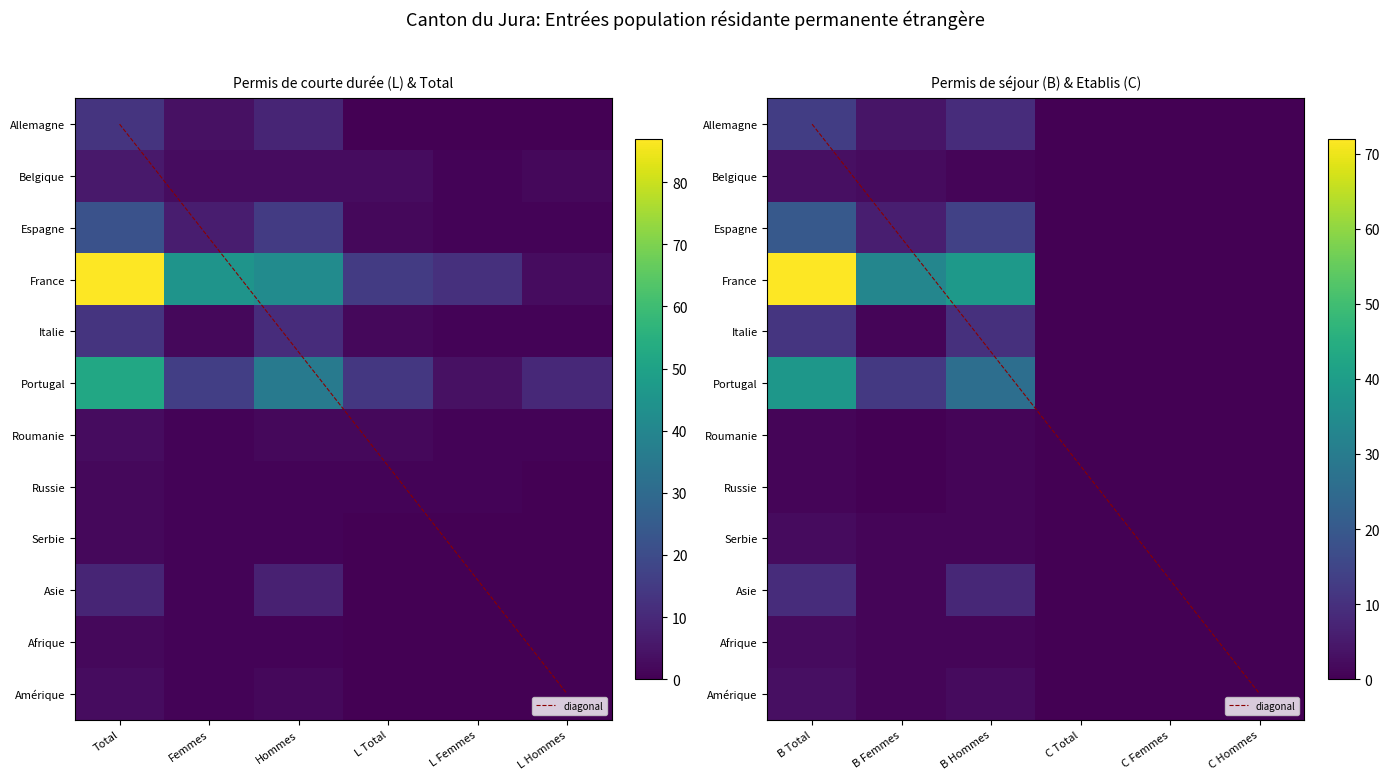

Reading left to right, extract all data points from this chart.

Allemagne: 0=13	1=4	2=9	3=0	4=0	5=0	6=13	7=4	8=9	9=0	10=0	11=0
Belgique: 0=6	1=3	2=3	3=3	4=1	5=2	6=3	7=2	8=1	9=0	10=0	11=0
Espagne: 0=22	1=7	2=15	3=2	4=1	5=1	6=20	7=6	8=14	9=0	10=0	11=0
France: 0=87	1=45	2=42	3=15	4=12	5=3	6=72	7=33	8=39	9=0	10=0	11=0
Italie: 0=13	1=2	2=11	3=2	4=1	5=1	6=11	7=1	8=10	9=0	10=0	11=0
Portugal: 0=52	1=16	2=36	3=14	4=4	5=10	6=38	7=12	8=26	9=0	10=0	11=0
Roumanie: 0=3	1=1	2=2	3=2	4=1	5=1	6=1	7=0	8=1	9=0	10=0	11=0
Russie: 0=2	1=1	2=1	3=1	4=1	5=0	6=1	7=0	8=1	9=0	10=0	11=0
Serbie: 0=2	1=1	2=1	3=0	4=0	5=0	6=2	7=1	8=1	9=0	10=0	11=0
Asie: 0=9	1=1	2=8	3=0	4=0	5=0	6=9	7=1	8=8	9=0	10=0	11=0
Afrique: 0=2	1=1	2=1	3=0	4=0	5=0	6=2	7=1	8=1	9=0	10=0	11=0
Amérique: 0=3	1=1	2=2	3=0	4=0	5=0	6=3	7=1	8=2	9=0	10=0	11=0